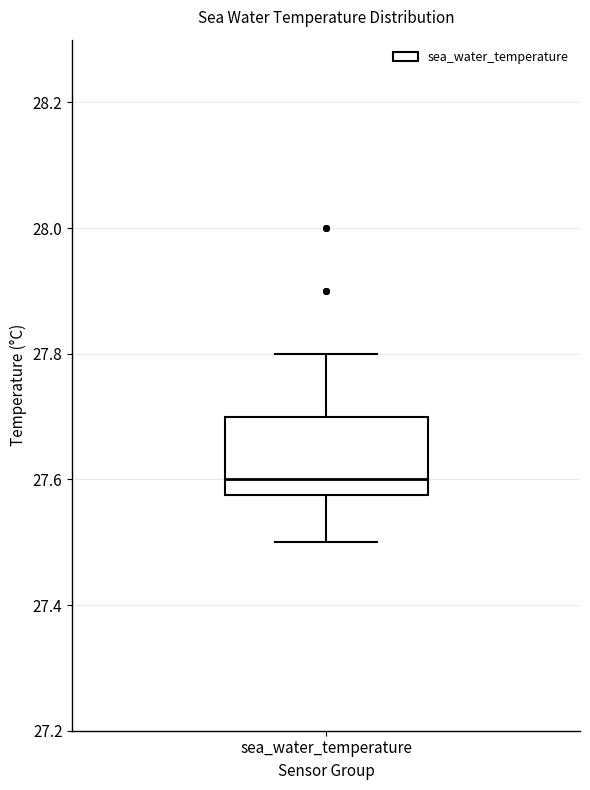

Transcribe this box plot: give where the median line is, the range the box spans, and where the two whiskers end, as read against the y-axis. The values are not printed on the chart, so give them approximately, as read against the axis.

median 27.60, box 27.58 to 27.70, whiskers 27.50 to 27.80